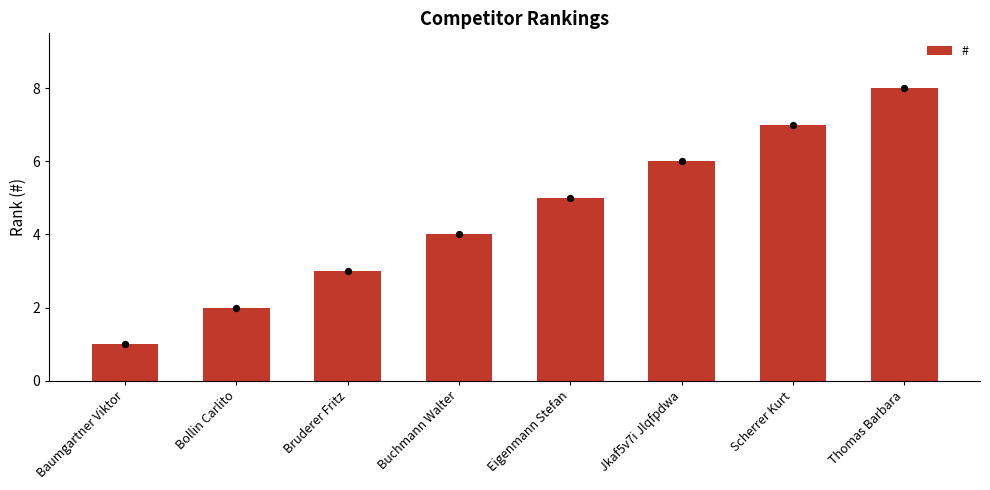

What is the ratio of the value at Bruderer Fritz to the value at Bollin Carlito?

1.5